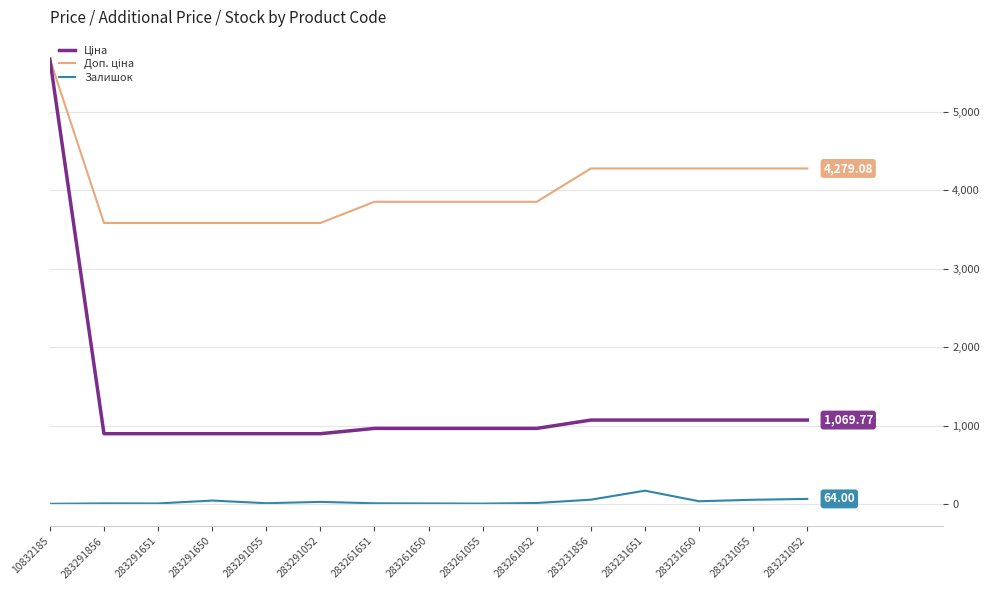

At which category is the sum across all series the highest?

10832185